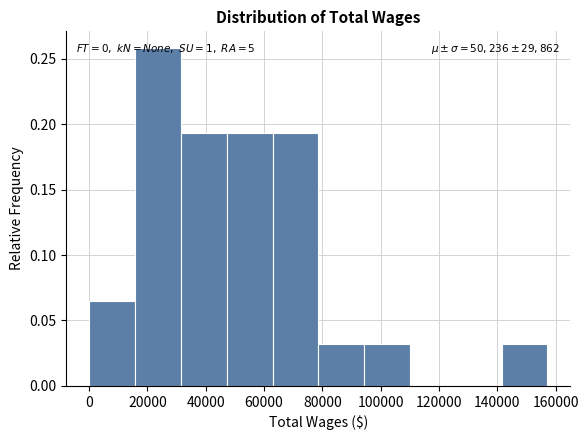

Over which range of the x-axis is the bar tallest?

16000 to 32000